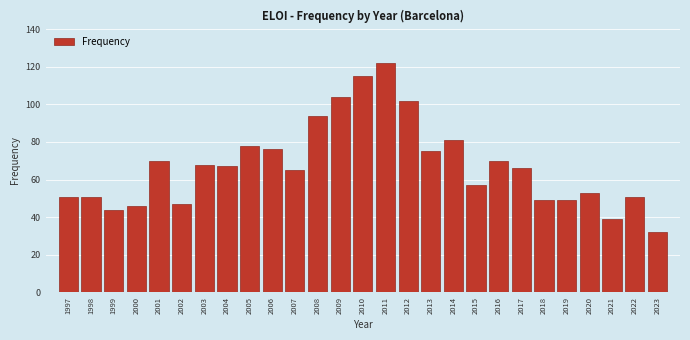

Reading right to left, what are all the values shown in this chart?

2023=32	2022=51	2021=39	2020=53	2019=49	2018=49	2017=66	2016=70	2015=57	2014=81	2013=75	2012=102	2011=122	2010=115	2009=104	2008=94	2007=65	2006=76	2005=78	2004=67	2003=68	2002=47	2001=70	2000=46	1999=44	1998=51	1997=51